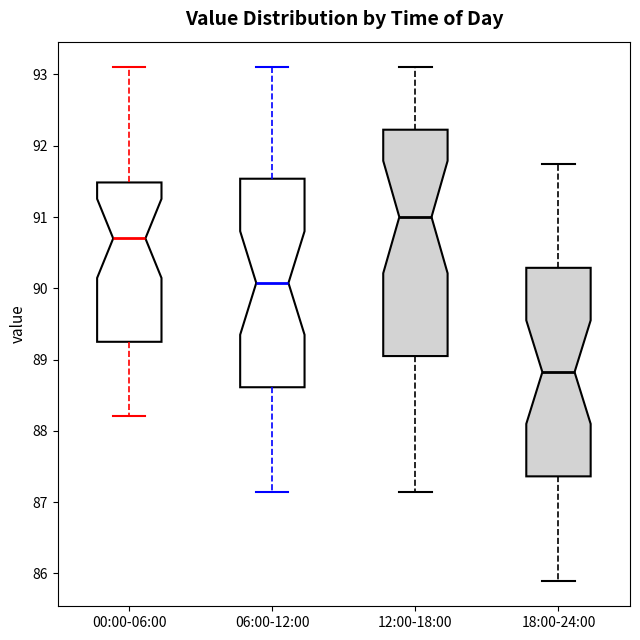

Reading left to right, transcribe this box plot: for each box, give where its median line is, the range the box spans, and where its two whiskers end, as read against the y-axis. The values are not printed on the chart, so give them approximately, as read against the axis.

00:00-06:00: median 90.7, box 89.3 to 91.5, whiskers 88.2 to 93.1
06:00-12:00: median 90.1, box 88.6 to 91.5, whiskers 87.2 to 93.1
12:00-18:00: median 91.0, box 89.1 to 92.2, whiskers 87.2 to 93.1
18:00-24:00: median 88.8, box 87.4 to 90.3, whiskers 85.9 to 91.8